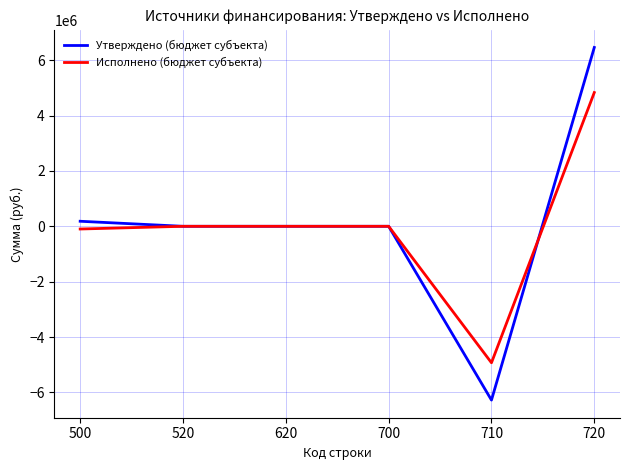

At how many categories does at least one series exceed 4244795?

1